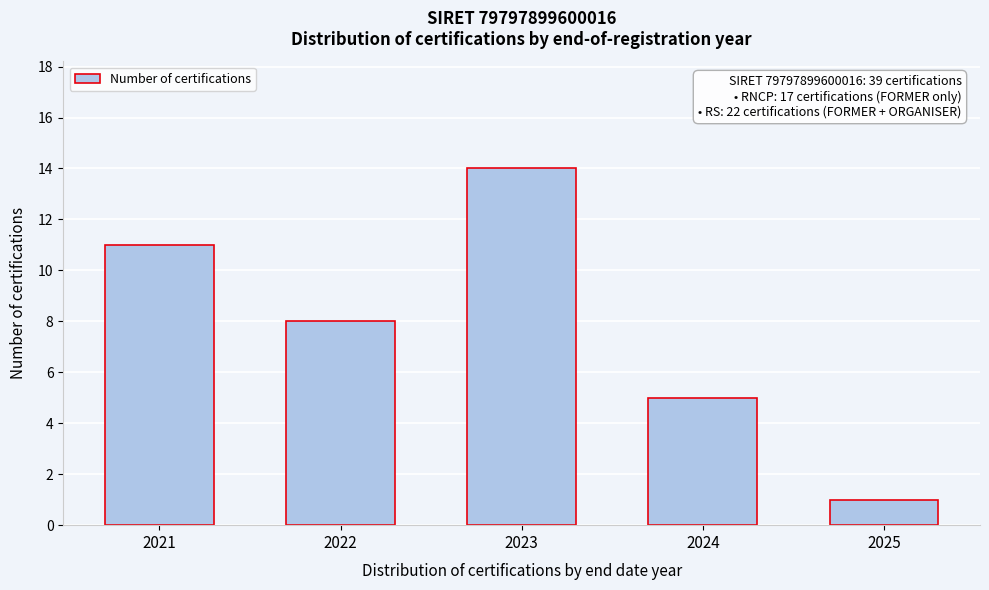

Reading left to right, extract all data points from this chart.

2021=11	2022=8	2023=14	2024=5	2025=1